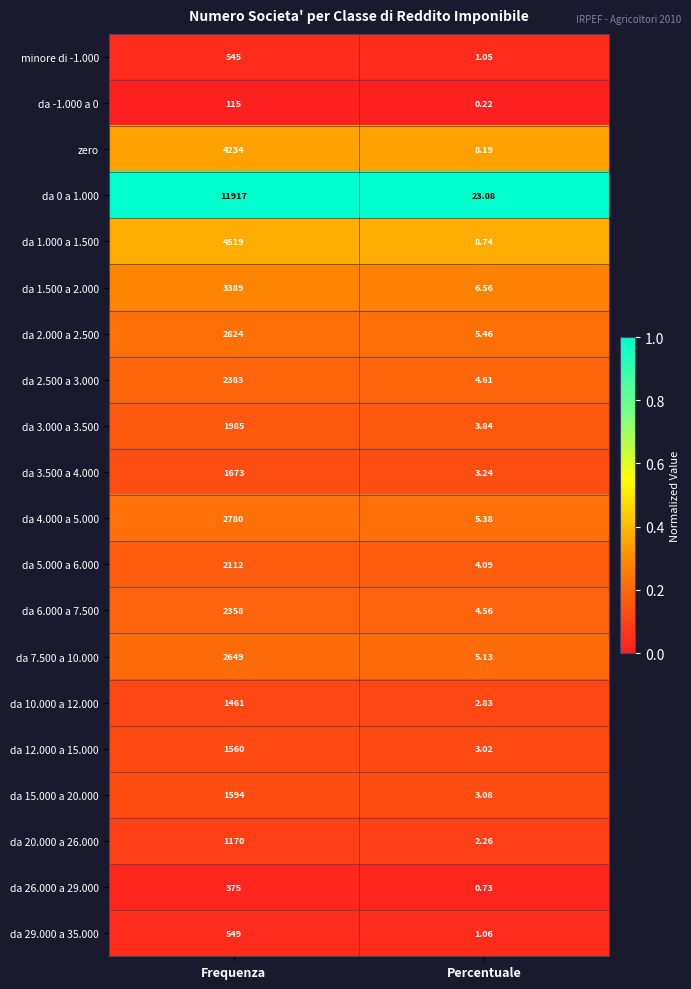

Rank the categories by da 20.000 a 26.000 value from lowest to highest.

Percentuale, Frequenza